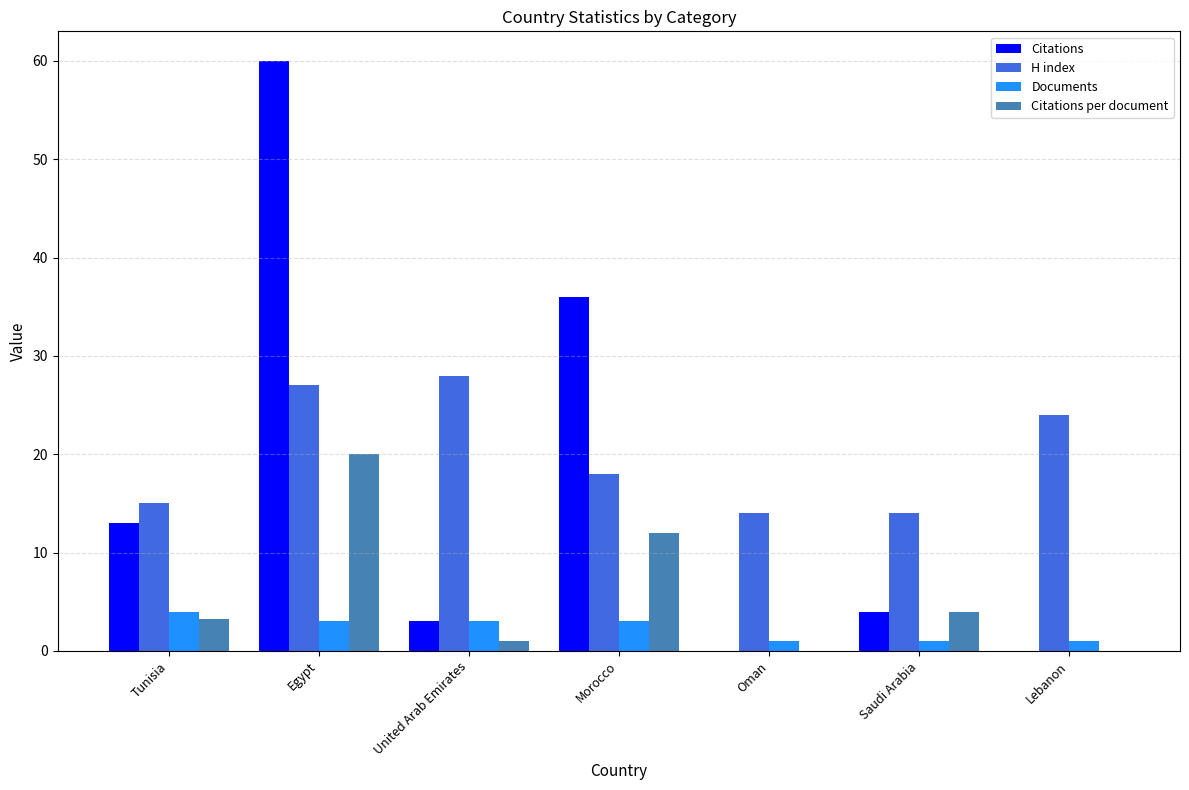

Which series has the largest total across all categories?

H index